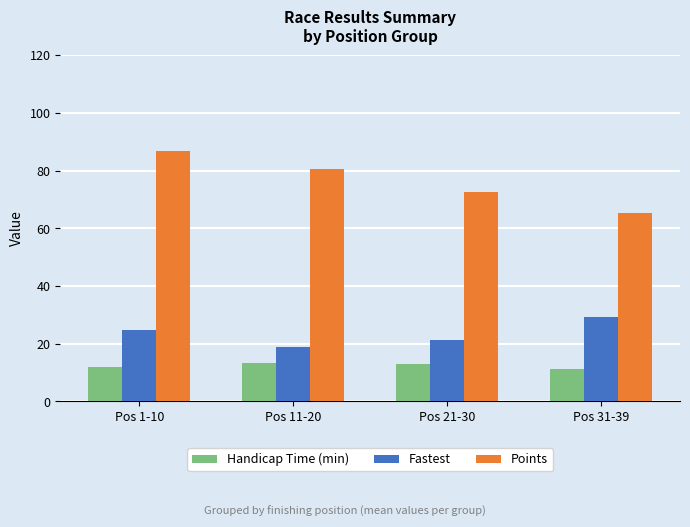

Which series has the largest total across all categories?

Points